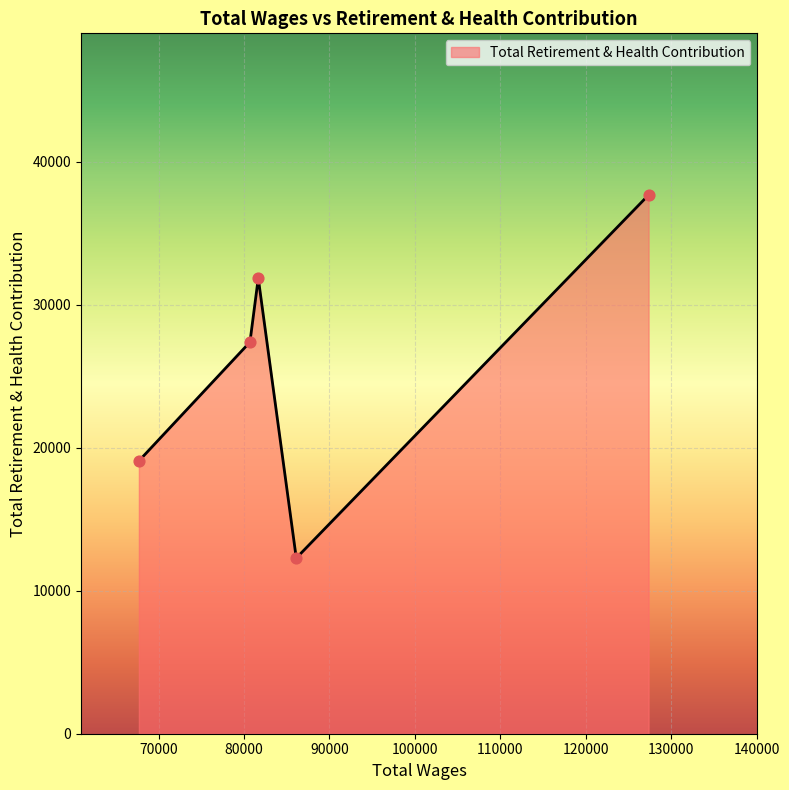

How many interior local valleys (lower than both neighbors) does the data have?

1